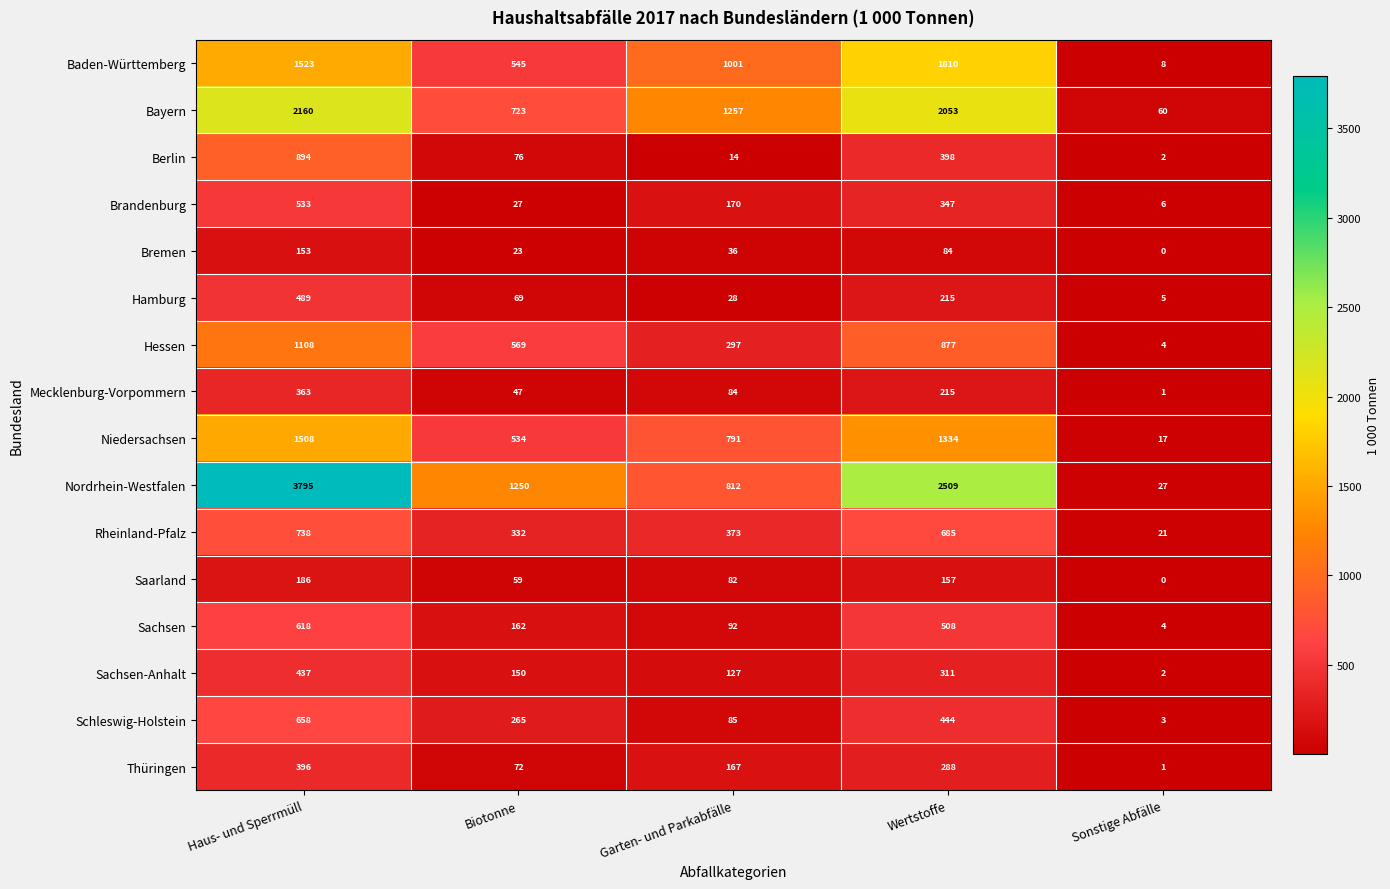

Which series changed the most between Biotonne and Wertstoffe?

Bayern